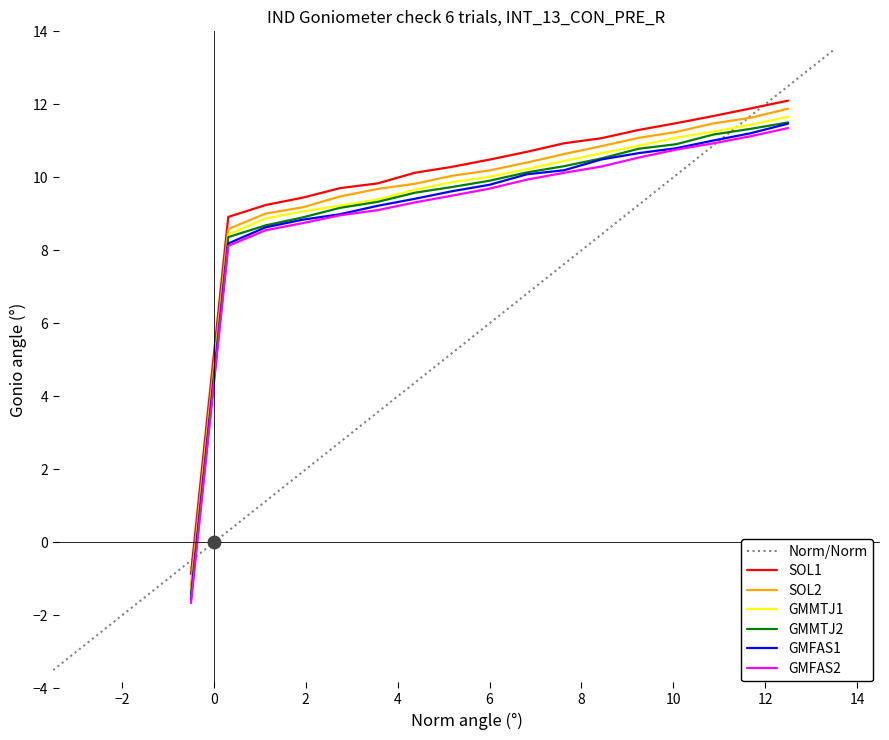

What is the minimum value for GMFAS2?

-1.6